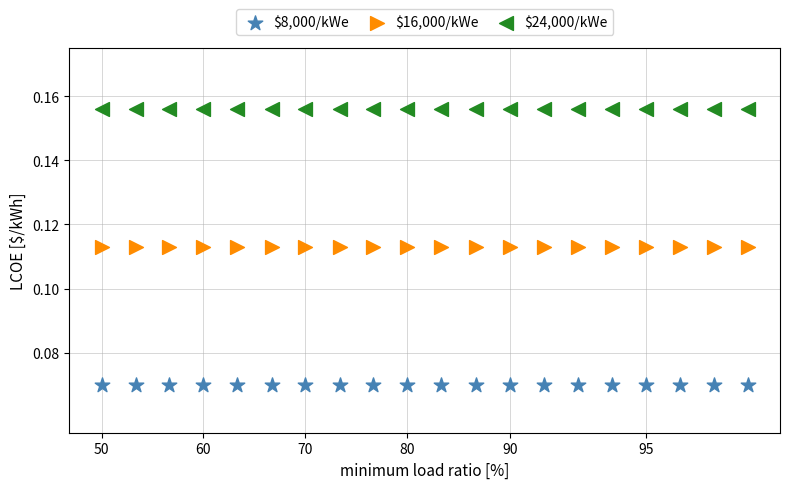

What are all the series names shown in the legend?

$8,000/kWe, $16,000/kWe, $24,000/kWe